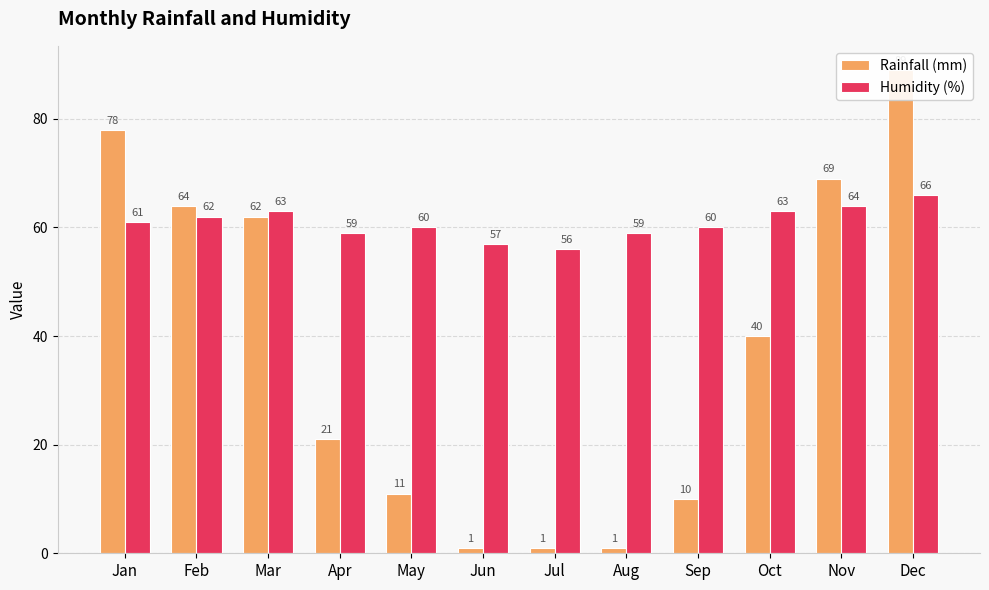

What is the difference between the second highest and minimum values in the Rainfall (mm) series?

77